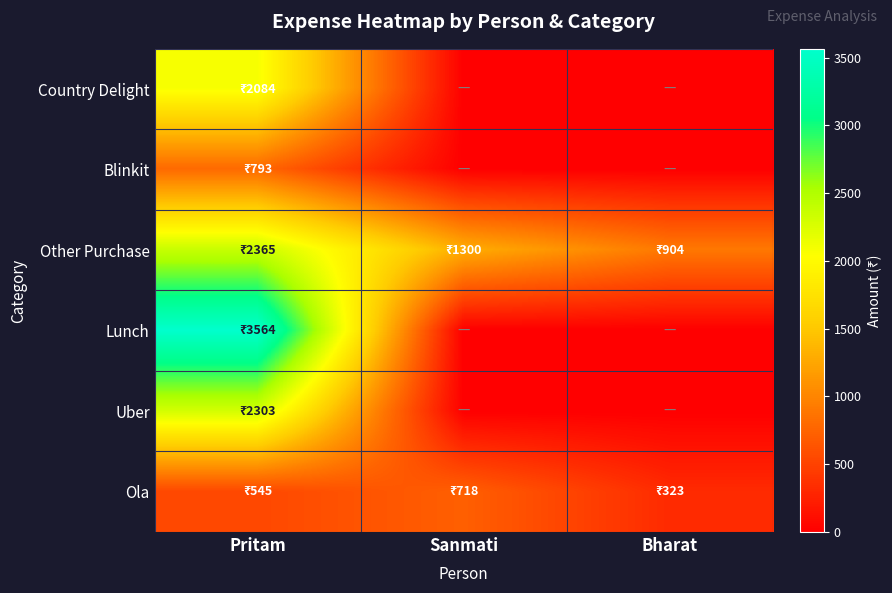

What is the difference between the highest and lowest values at Sanmati?

1300.0